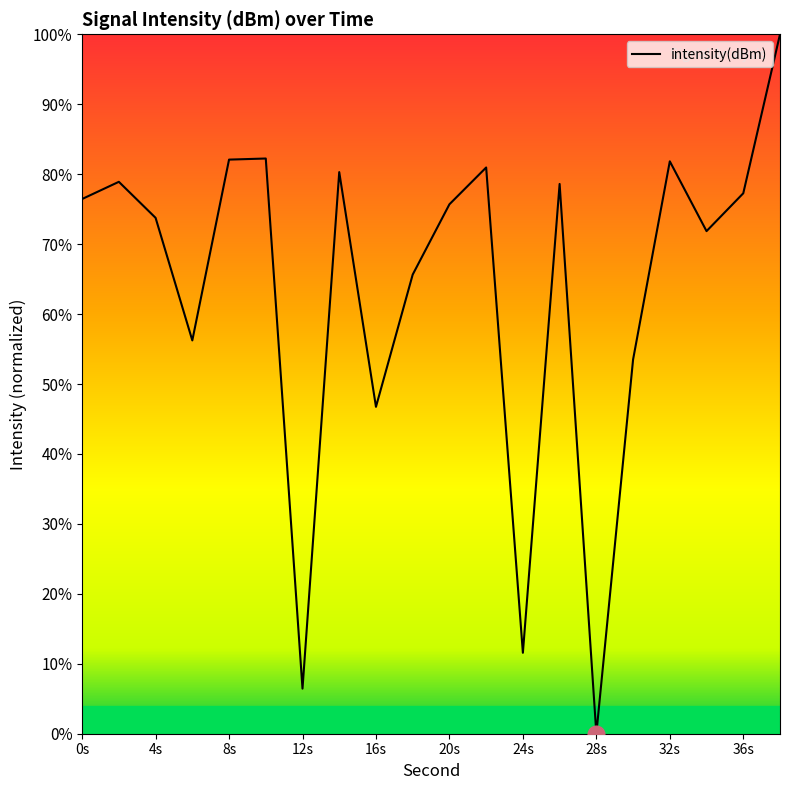

What is the difference between the maximum and minimum values?

100.0